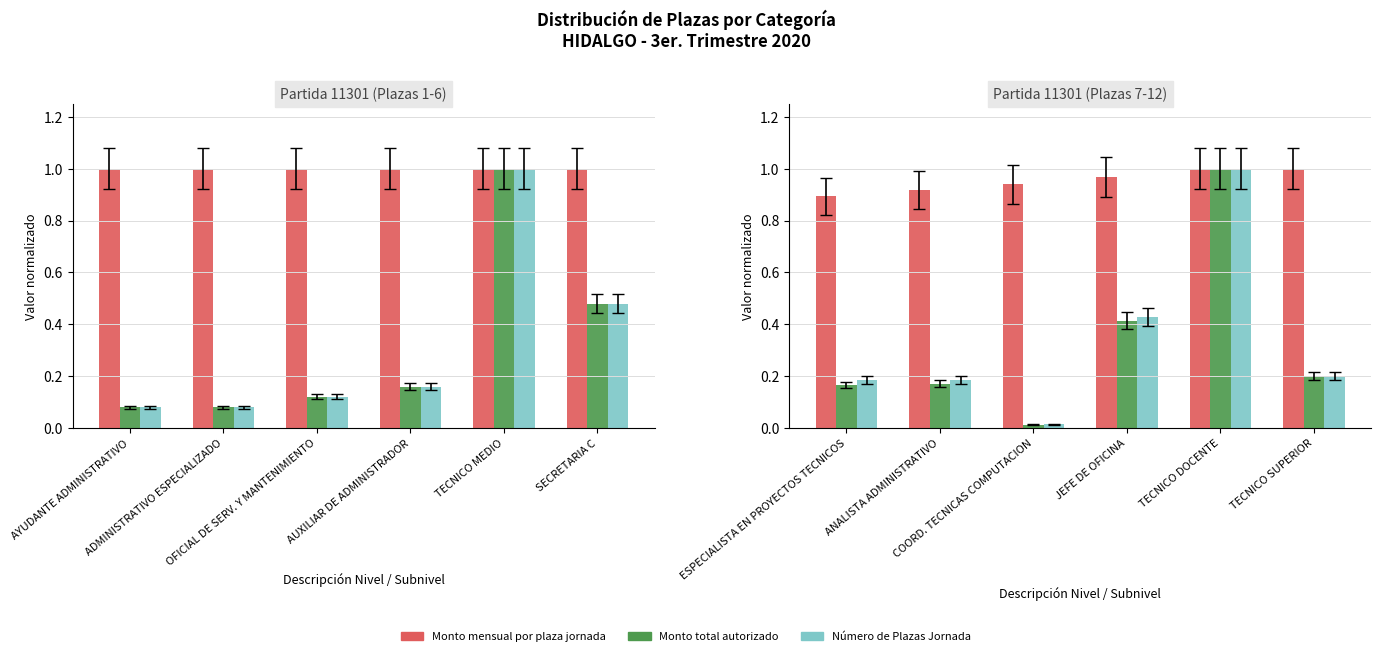

At which category is the sum across all series the highest?

TECNICO DOCENTE